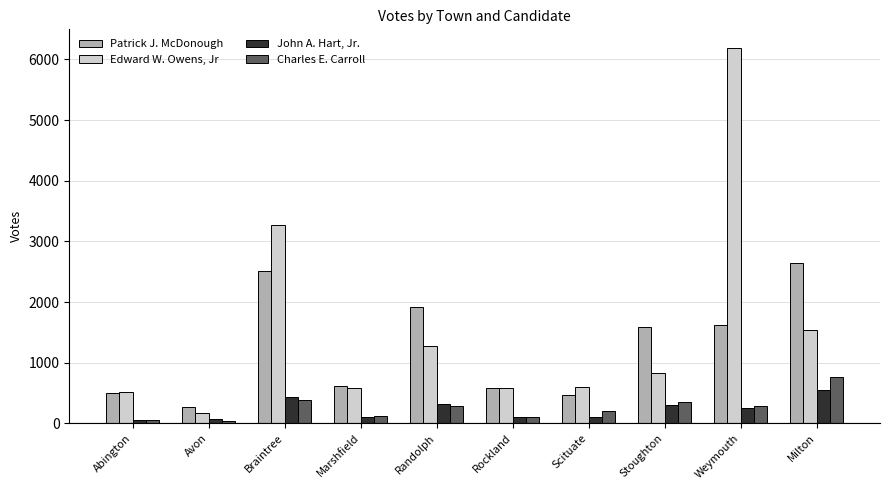

At Weymouth, list the series in order from largest to smallest.

Edward W. Owens, Jr, Patrick J. McDonough, Charles E. Carroll, John A. Hart, Jr.